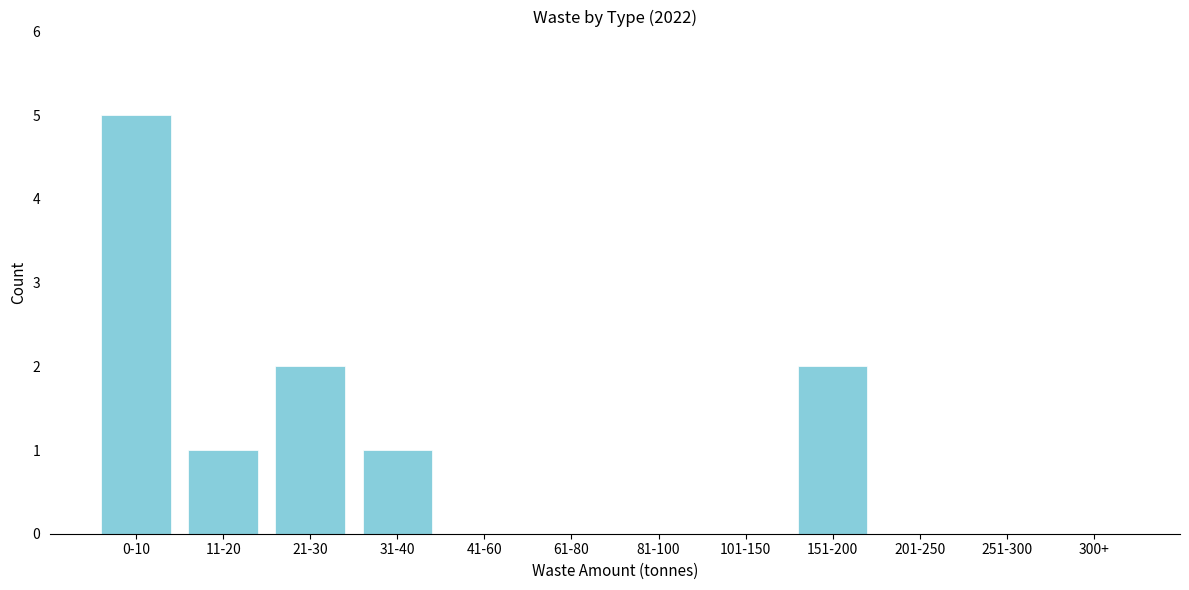

Reading left to right, extract all data points from this chart.

0-10=5	11-20=1	21-30=2	31-40=1	41-60=0	61-80=0	81-100=0	101-150=0	151-200=2	201-250=0	251-300=0	300+=0